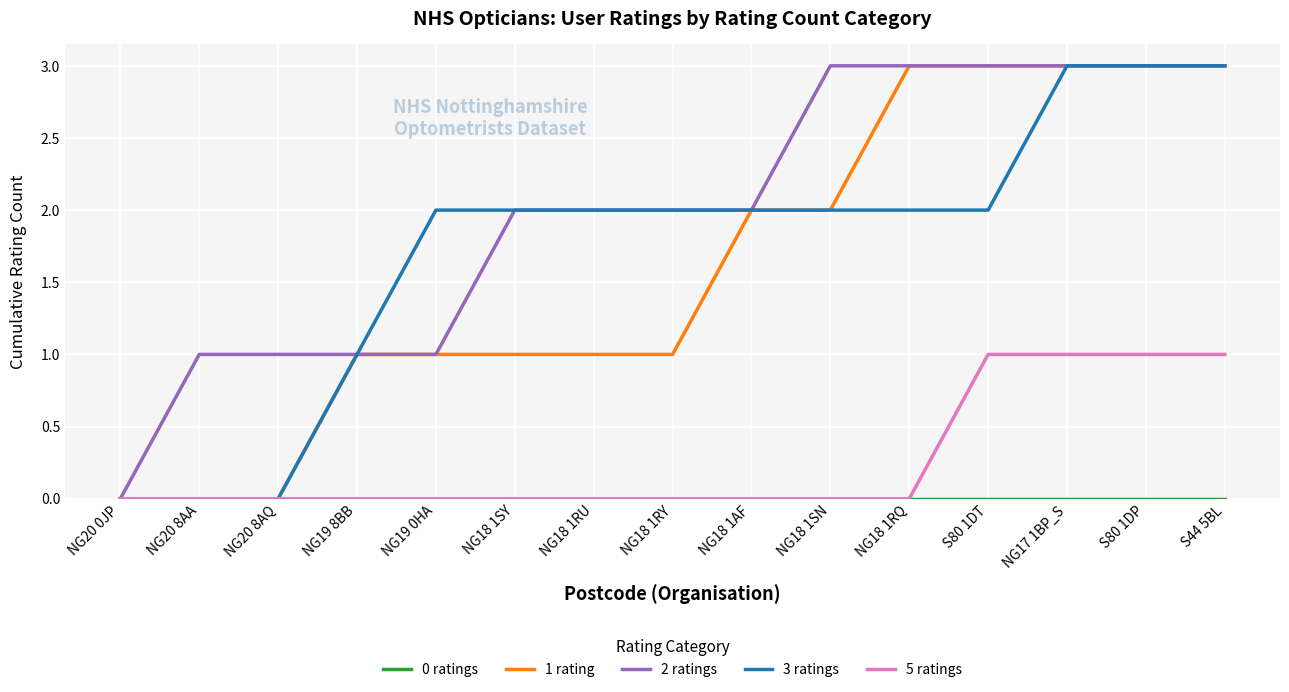

What is the difference between the second highest and minimum values in the 1 rating series?

3